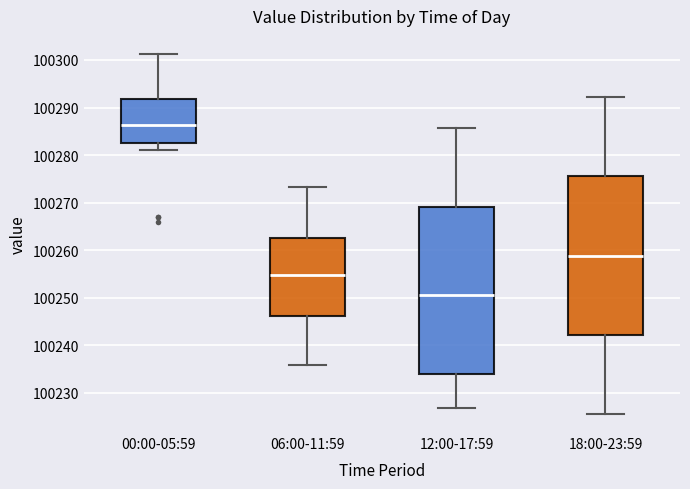

Which box is the tallest, from its lower edge to its upper edge?

12:00-17:59